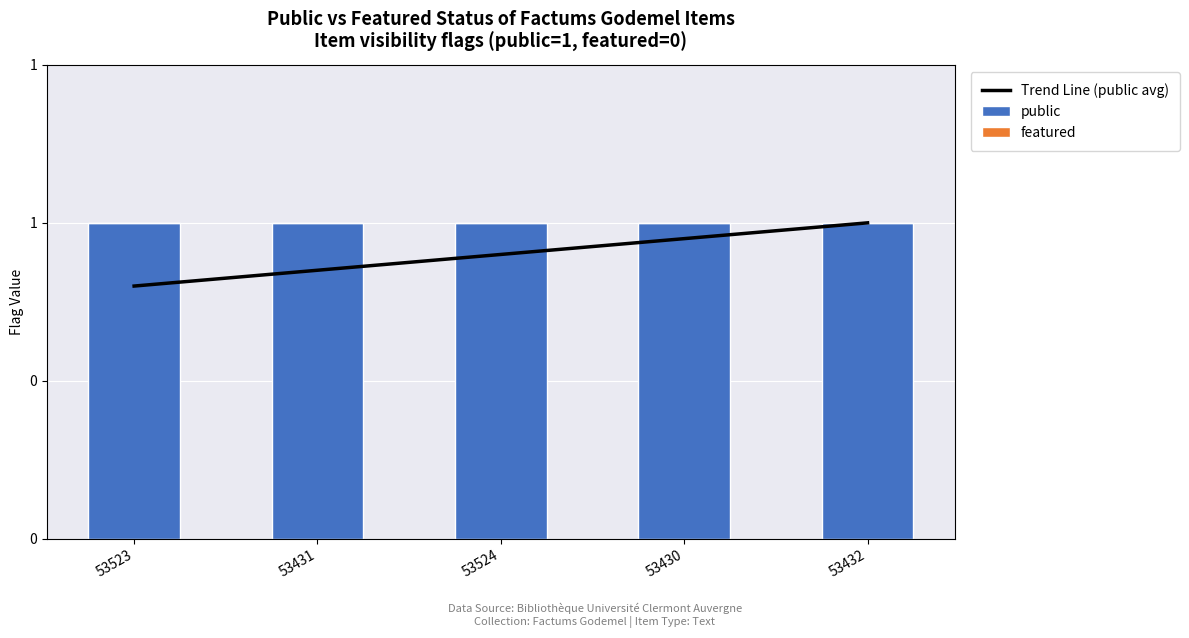

What is the difference between the Trend Line (public avg) values at 53431 and 53430?

0.1